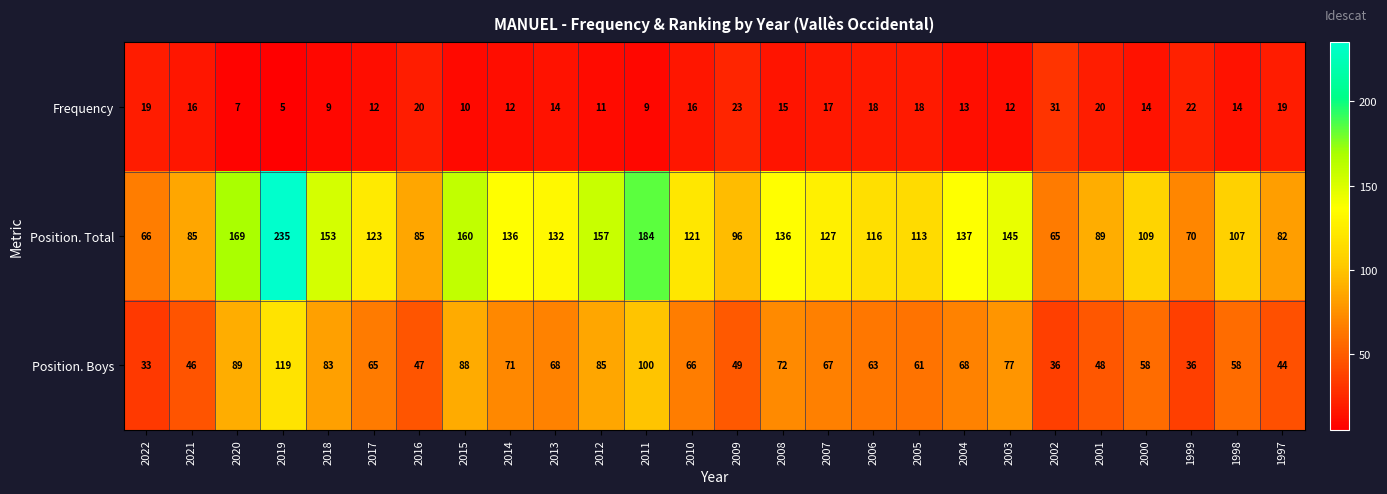

At which category is the sum across all series the highest?

2019